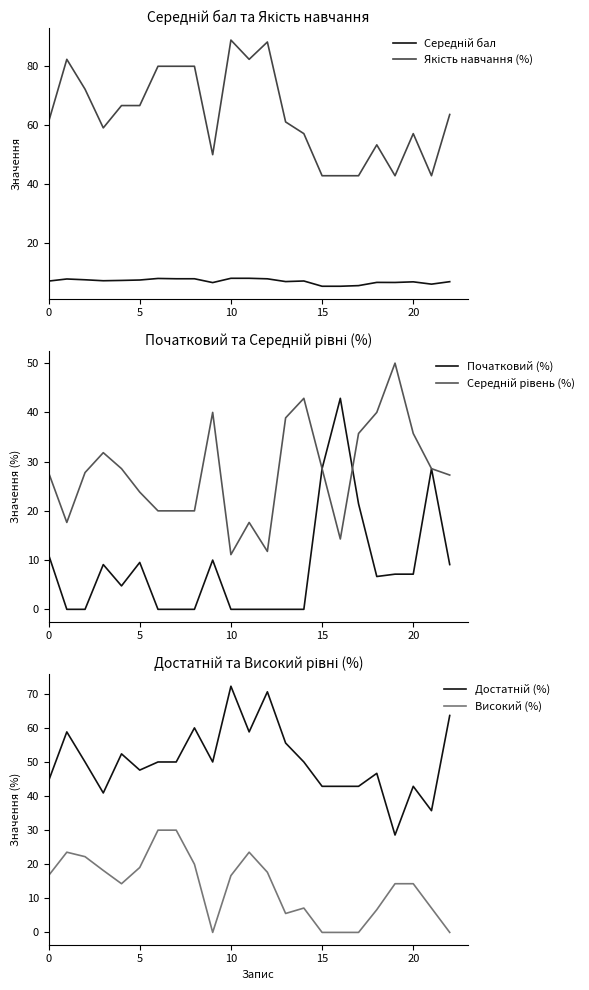

What is the highest value of the Високий (%) series?

30.0